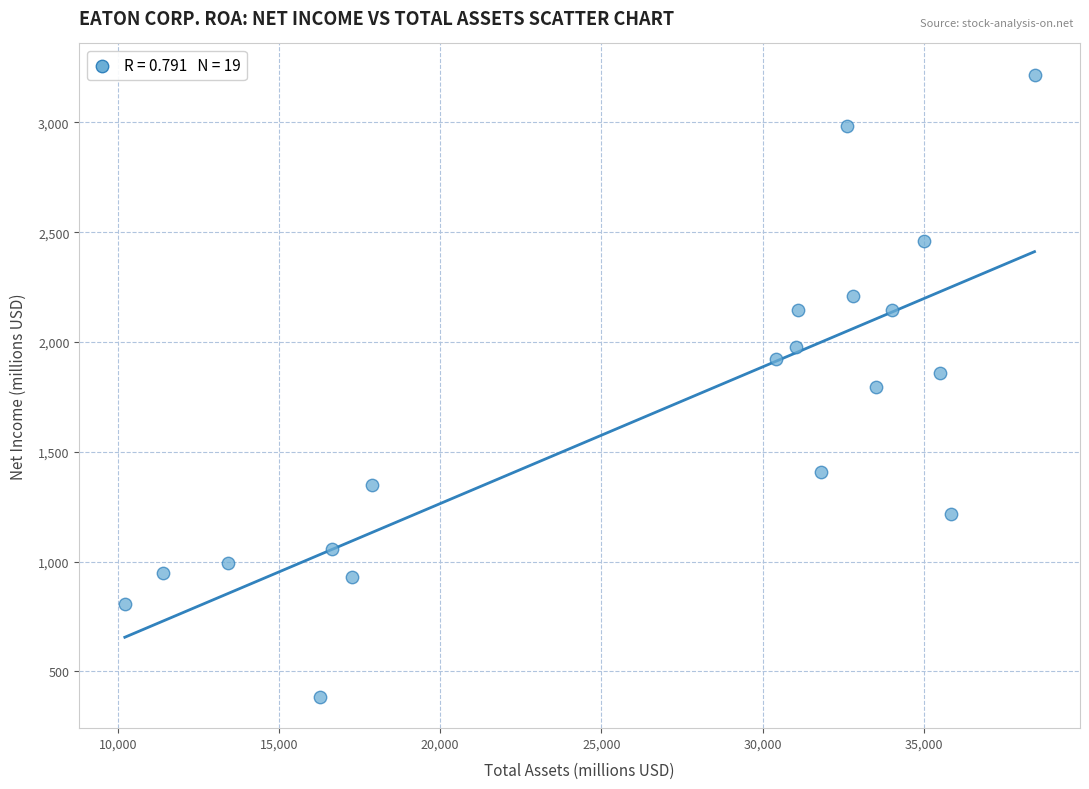

What is the range of Y values (max minus min)?

2835